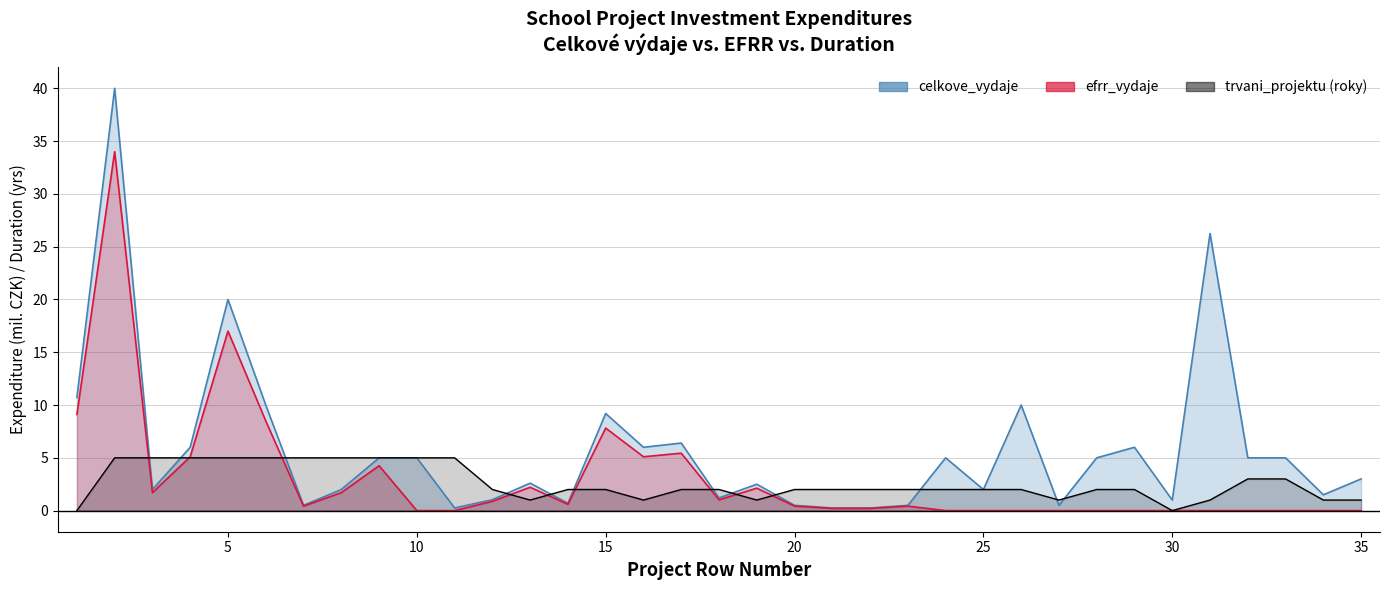

True or false: efrr_vydaje has a value of 0.0 at 30.

True